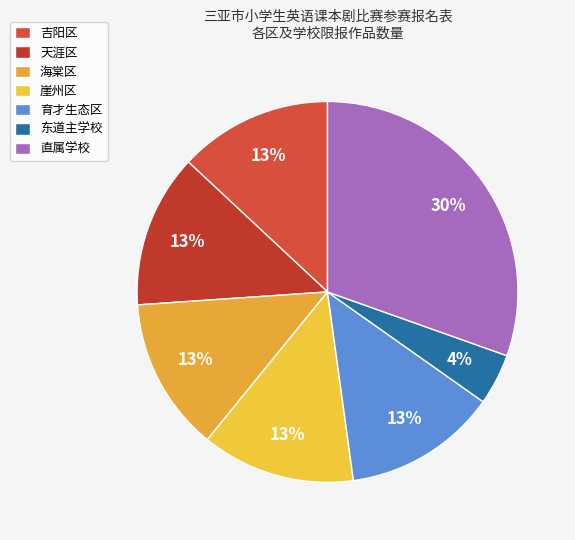

Is it true that 育才生态区 is 26% of the pie?

False